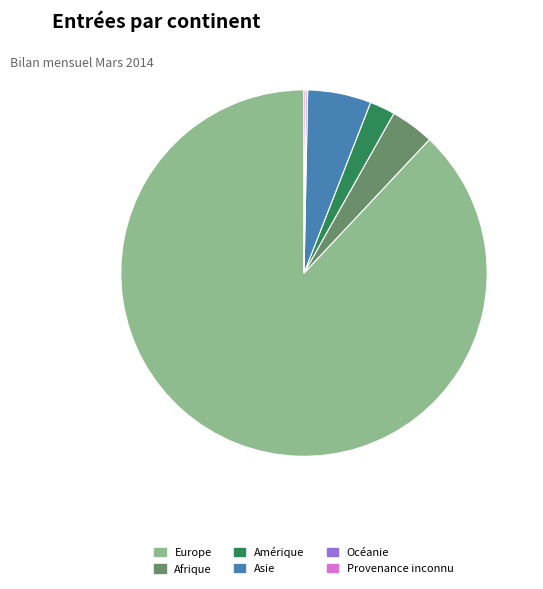

Which slice is the largest?

Europe